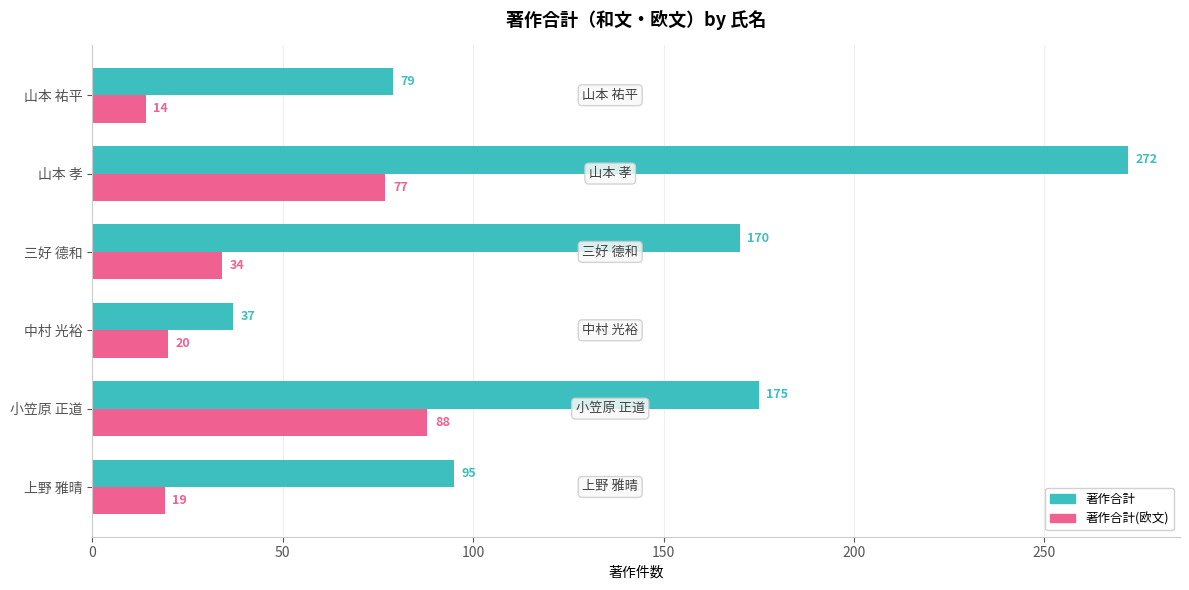

How many data points in 著作合計(欧文) are less than 34?

3